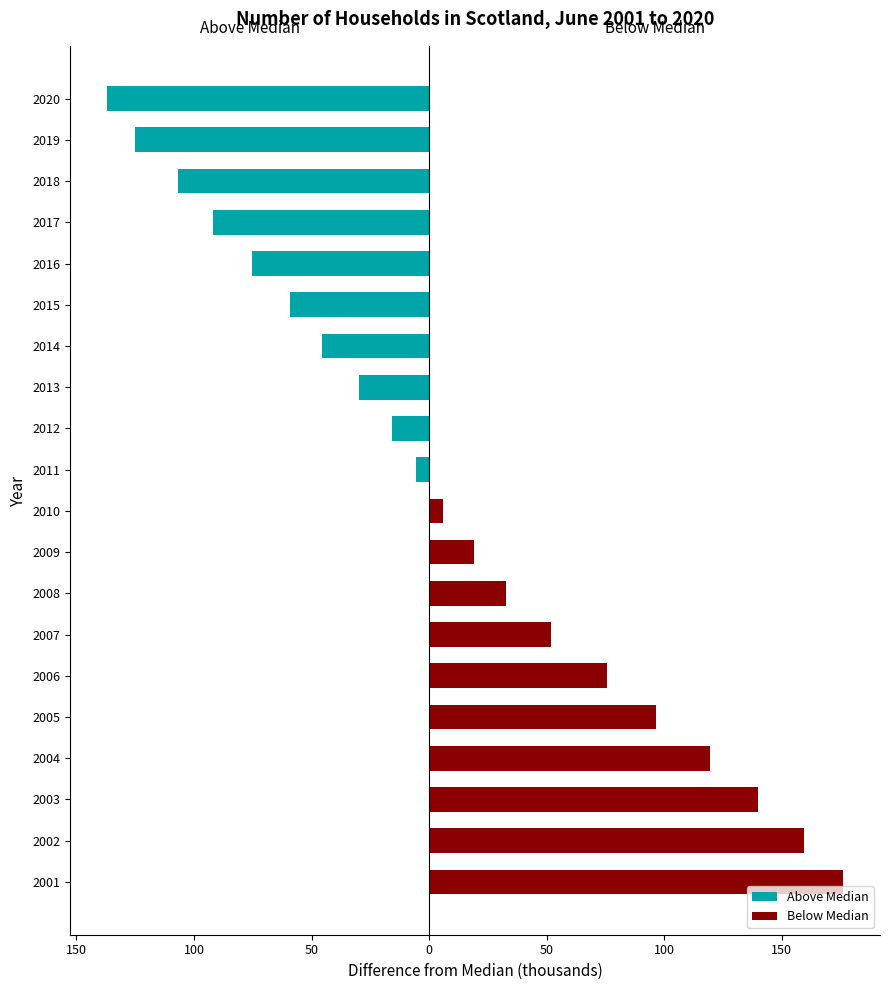

What is the difference between the second highest and minimum values in the Below Median series?

159.2